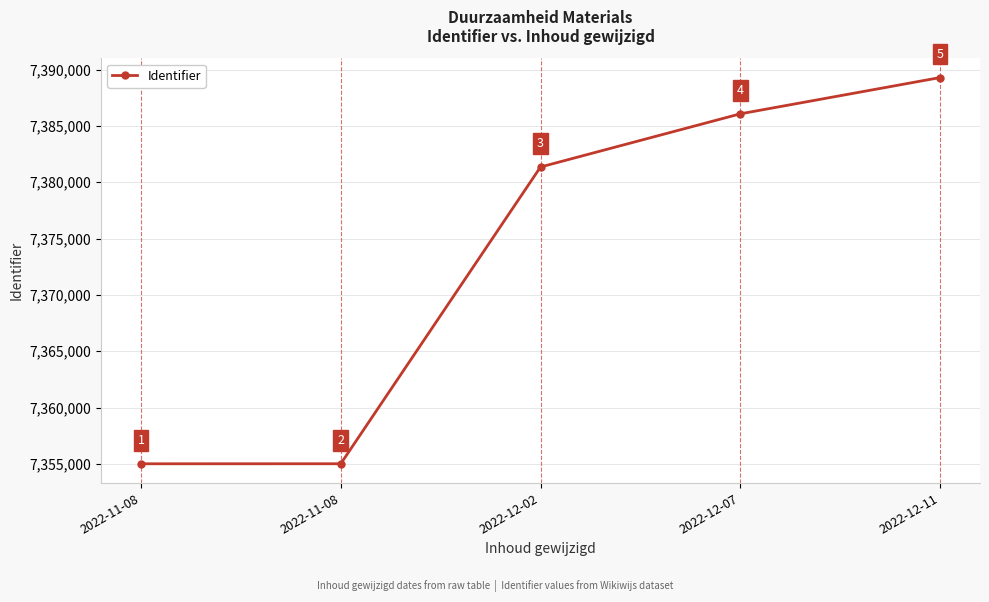

Is this an area chart (filled region under the line)?

No